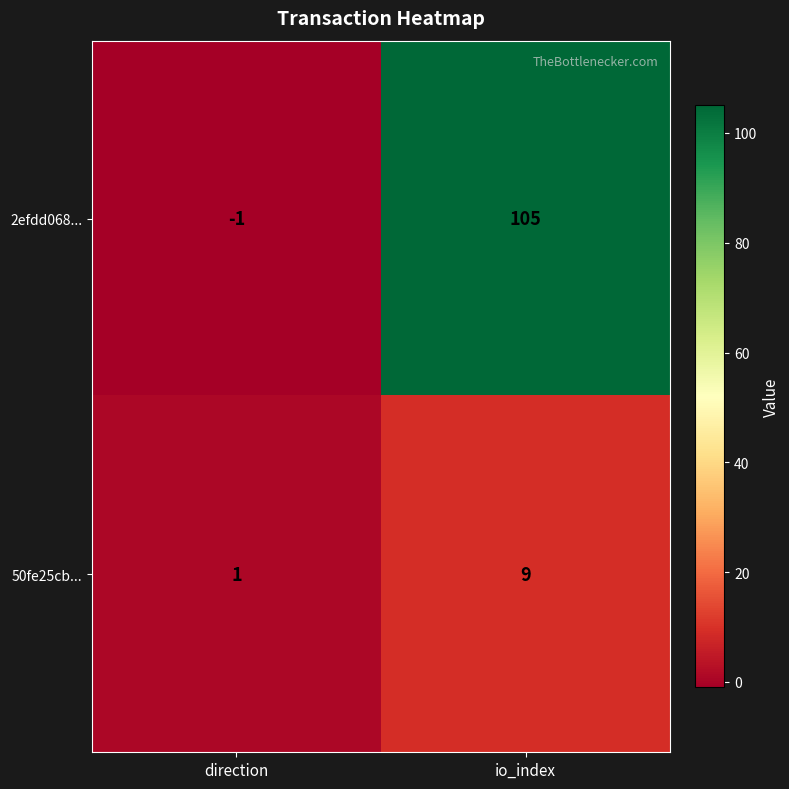

What is the difference between the 50fe25cb... values at direction and io_index?

8